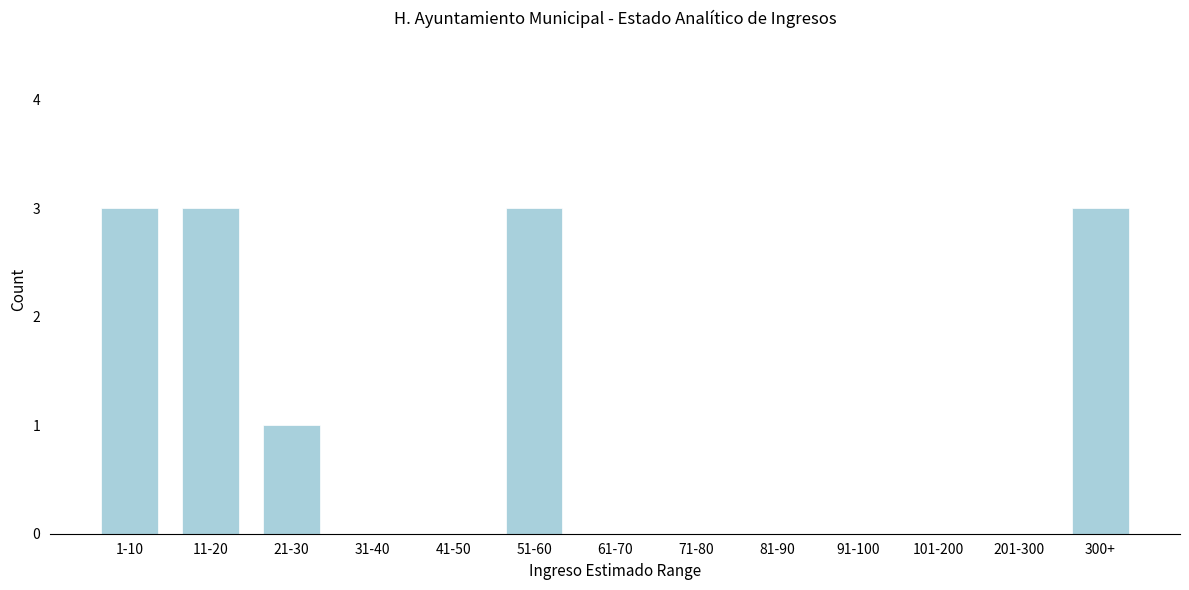

Reading left to right, what are all the values shown in this chart?

1-10=3	11-20=3	21-30=1	31-40=0	41-50=0	51-60=3	61-70=0	71-80=0	81-90=0	91-100=0	101-200=0	201-300=0	300+=3